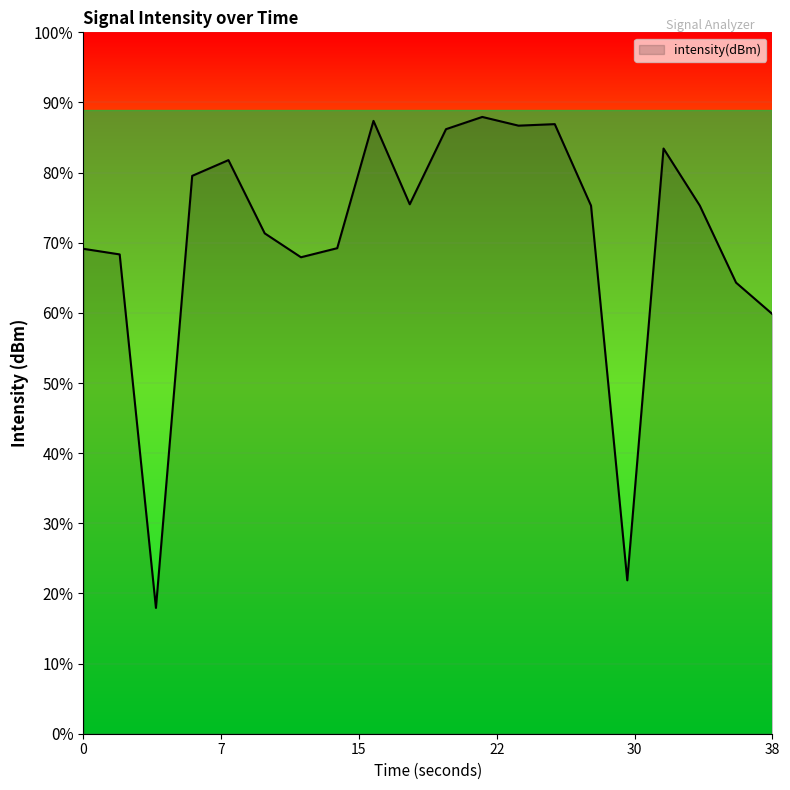

Which label corresponds to the largest value in the chart?

22